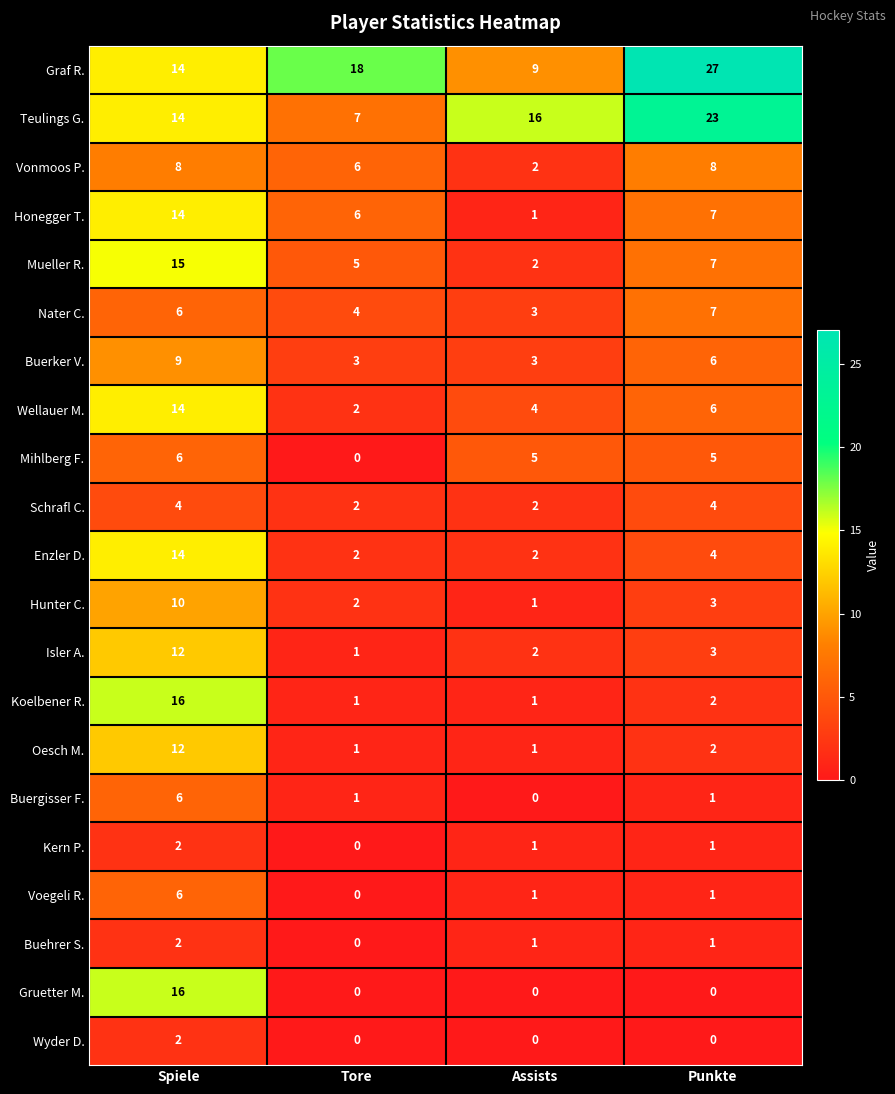

At how many categories does at least one series exceed 21?

1